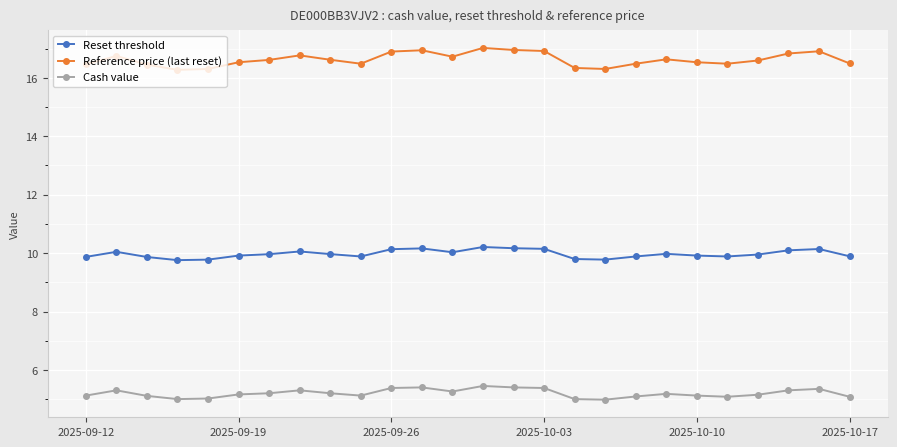

Which series has the largest total across all categories?

Reference price (last reset)